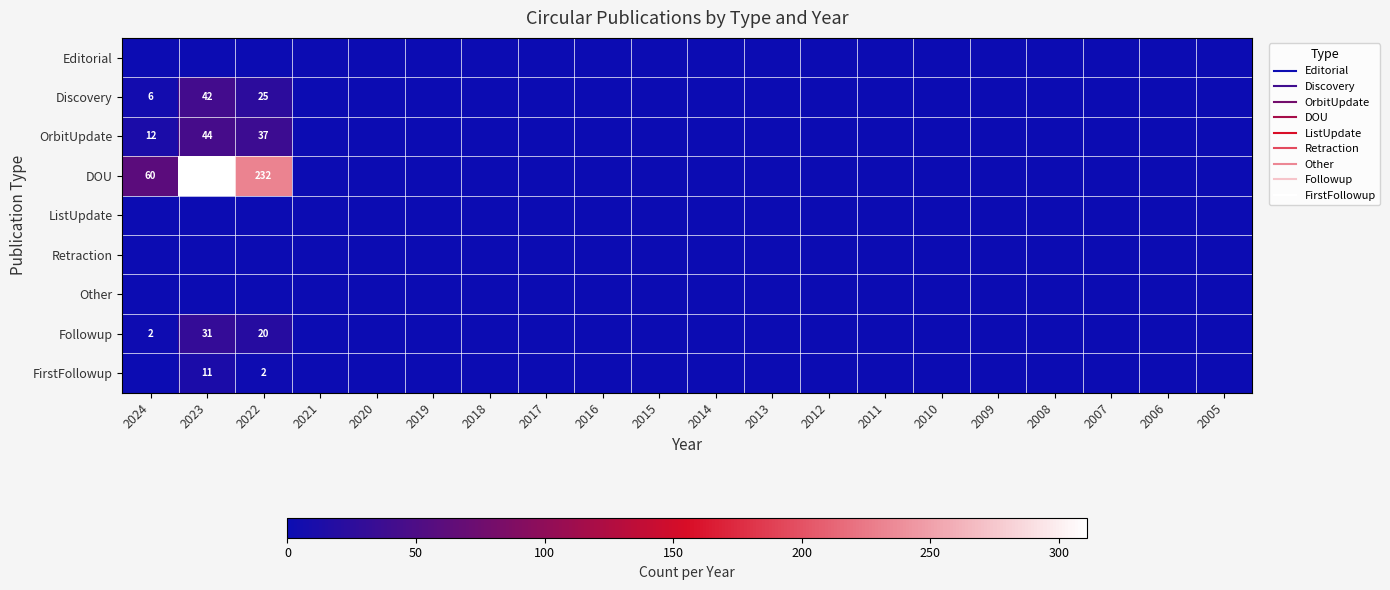

What is the difference between the highest and lowest values at 2023?

311